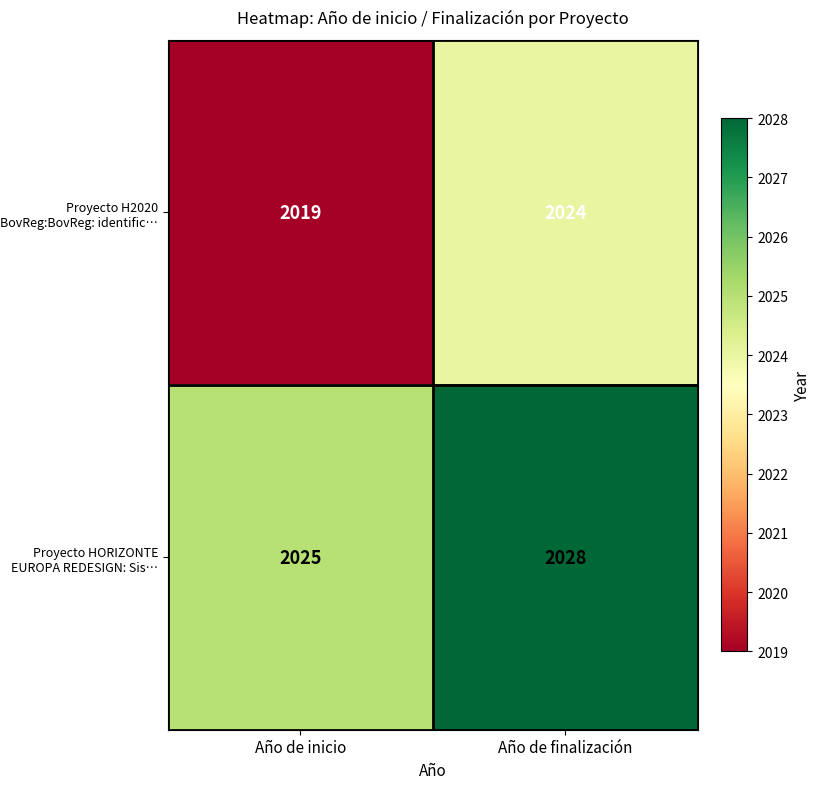

The value of Proyecto H2020 BovReg:BovReg: identific… at Año de inicio is 2019. True or false?

True